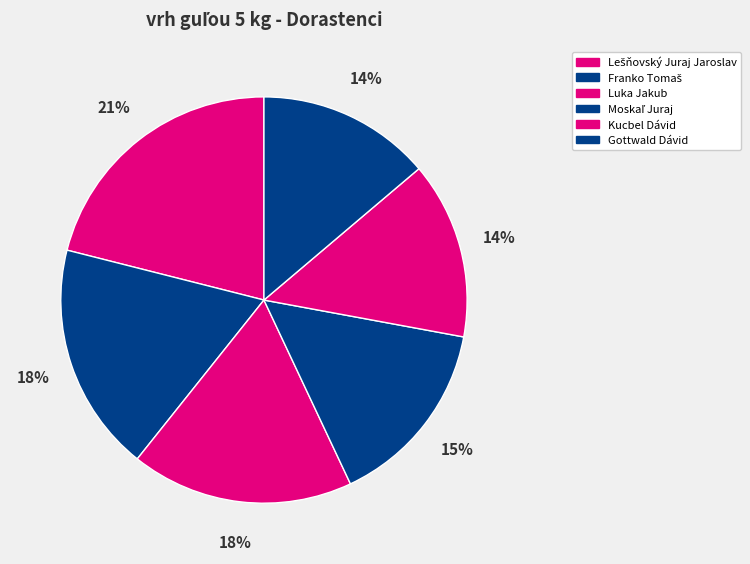

Count the number of slices in the pie.

6